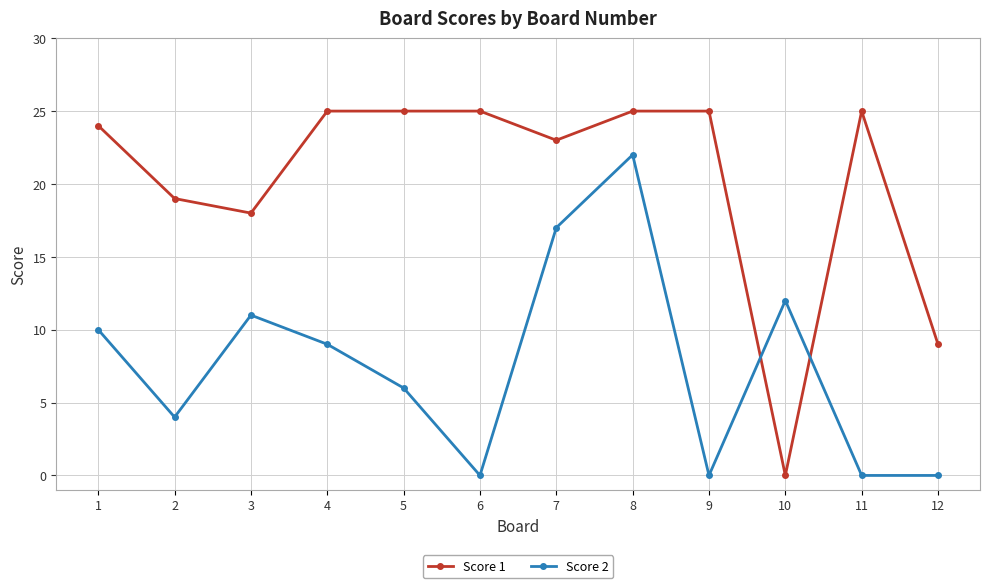

Between which two adjacent categories do Score 2 and Score 1 first intersect?

9 and 10